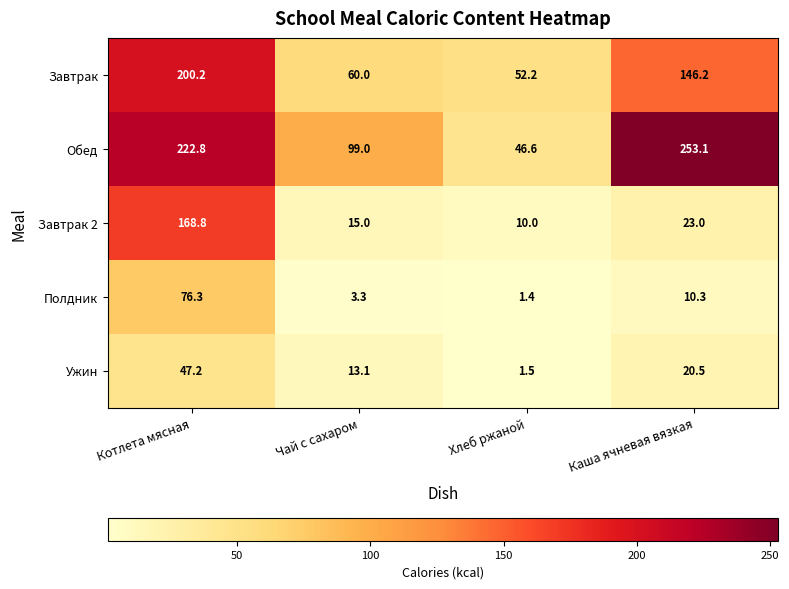

At which category is the sum across all series the highest?

Котлета мясная